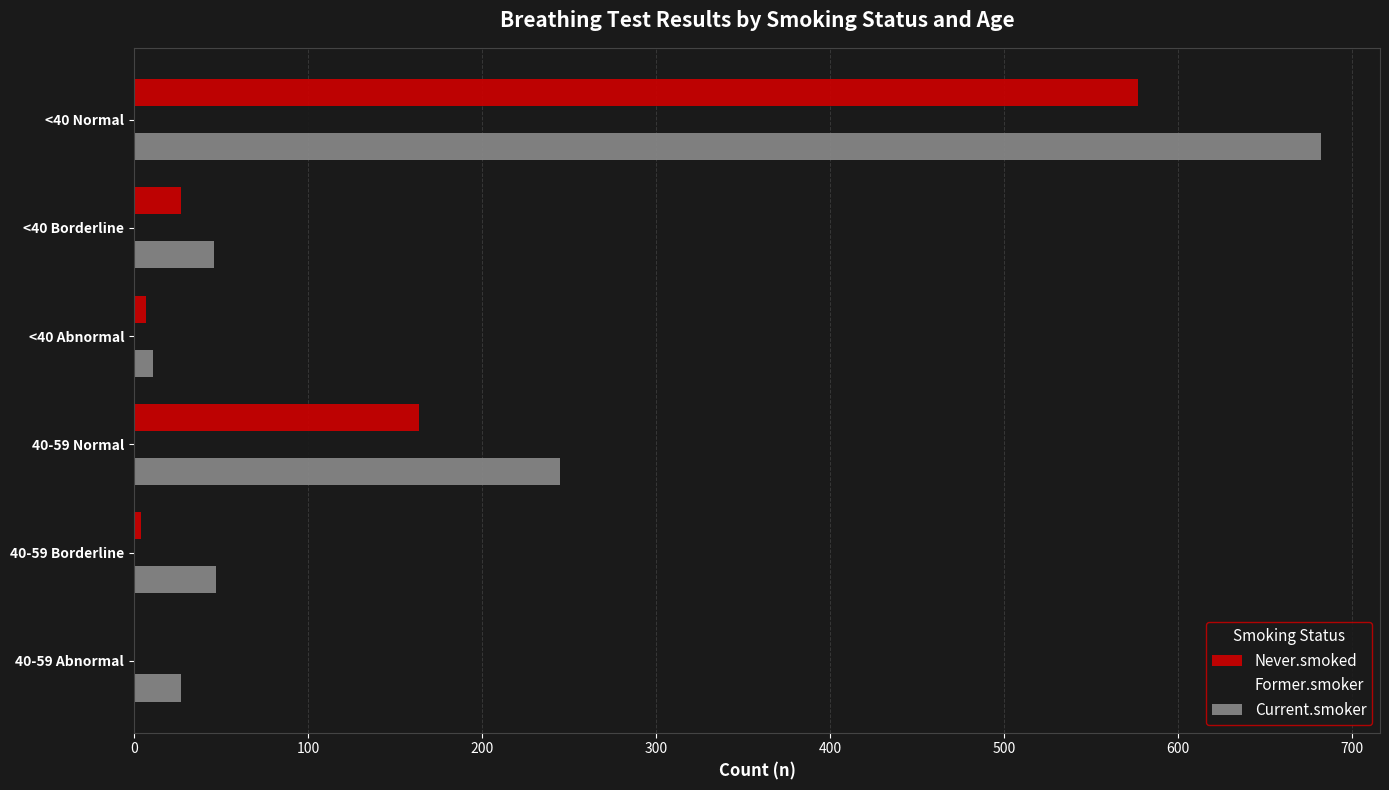

At which category is the sum across all series the highest?

<40 Normal